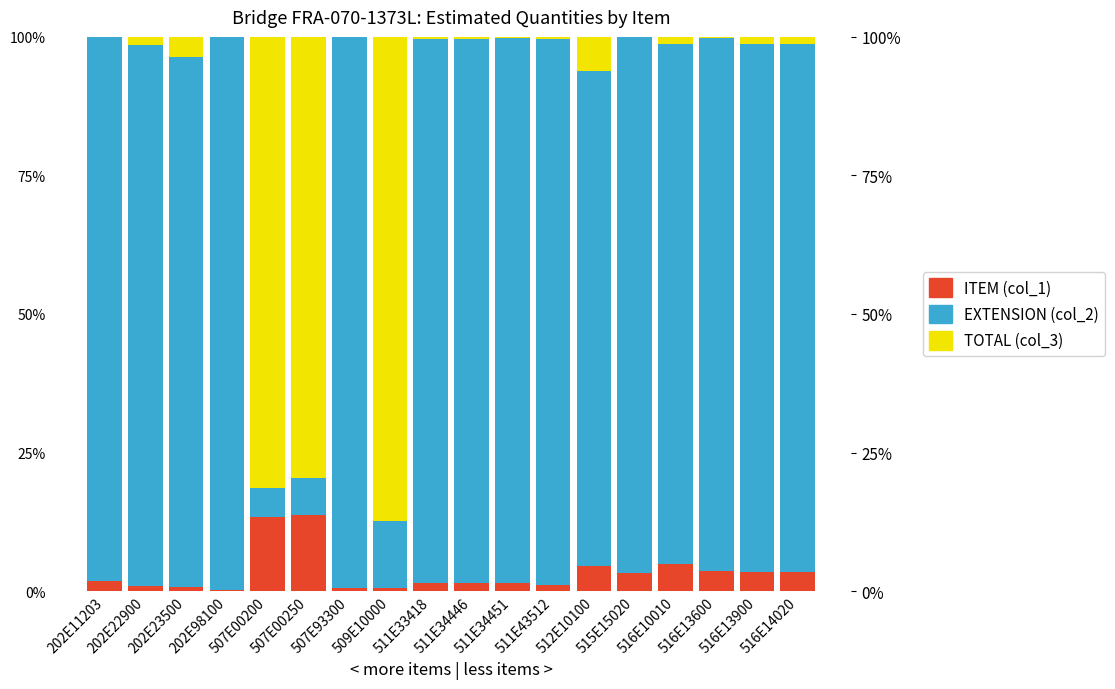

Between 511E33418 and 516E10010, which series saw the biggest shift?

EXTENSION (col_2)